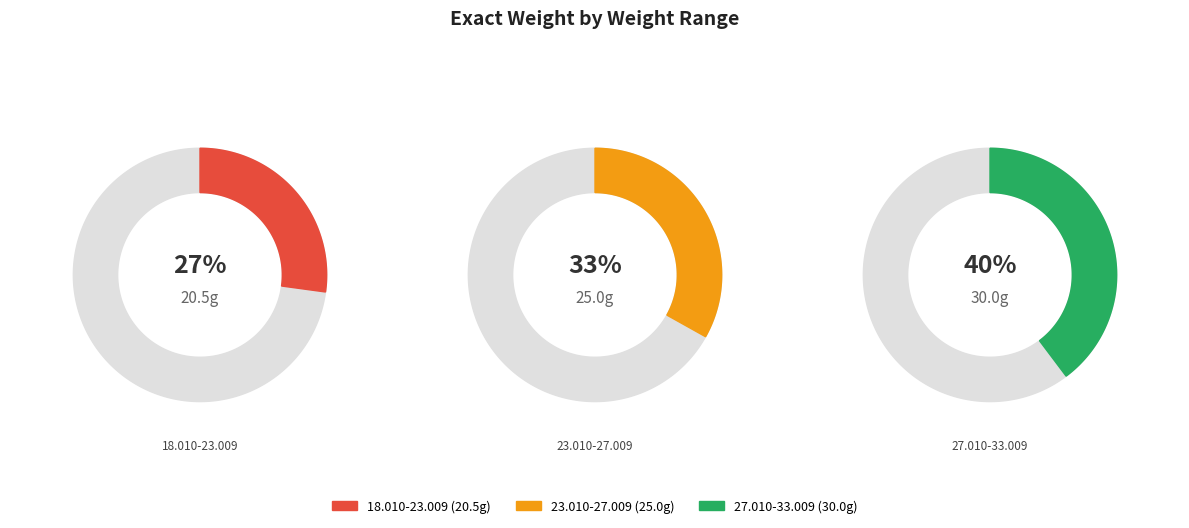

How many slices are in this pie chart?

3